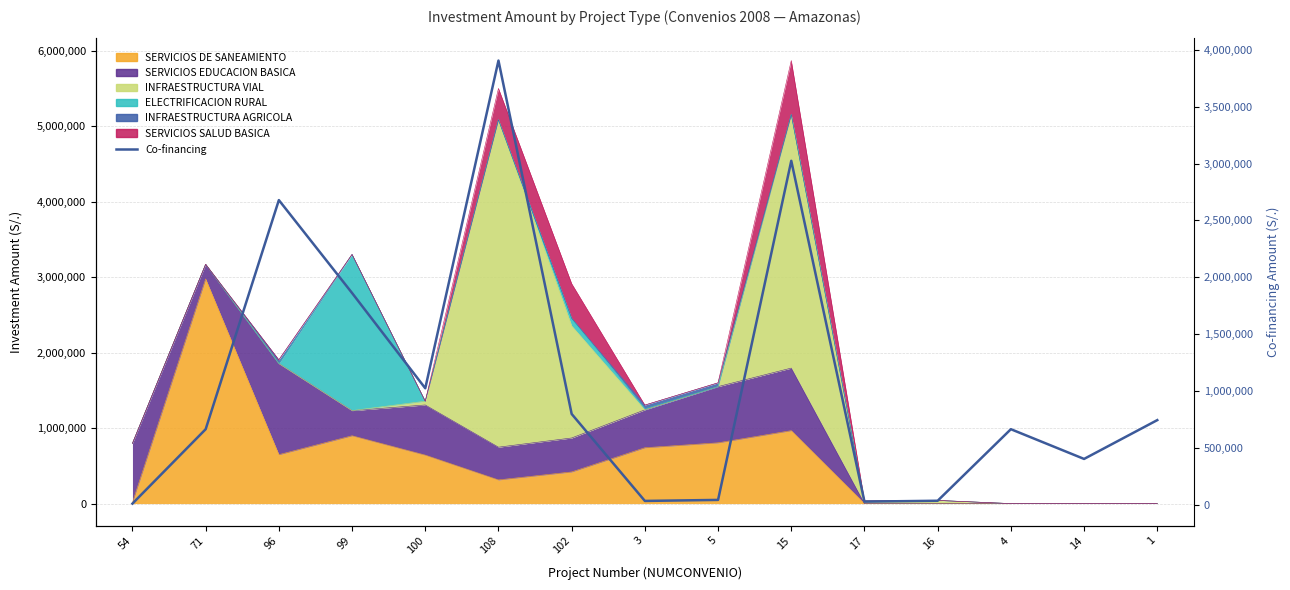

How many lines are shown in the chart?

1